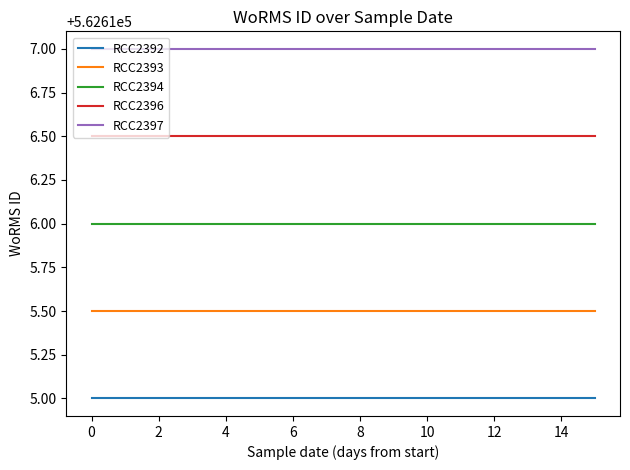

Which has a higher value, 4 or 2?

4